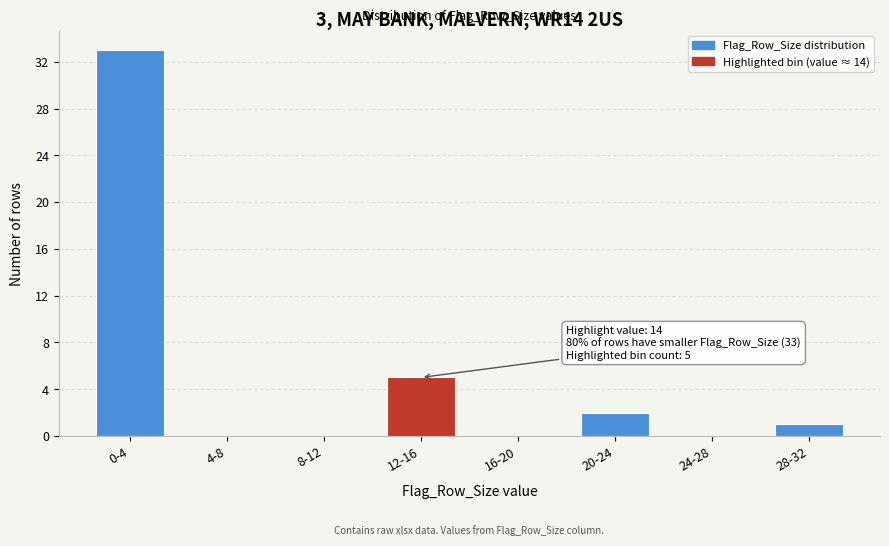

Reading left to right, what are all the values shown in this chart?

0-4=33	4-8=0	8-12=0	12-16=5	16-20=0	20-24=2	24-28=0	28-32=1